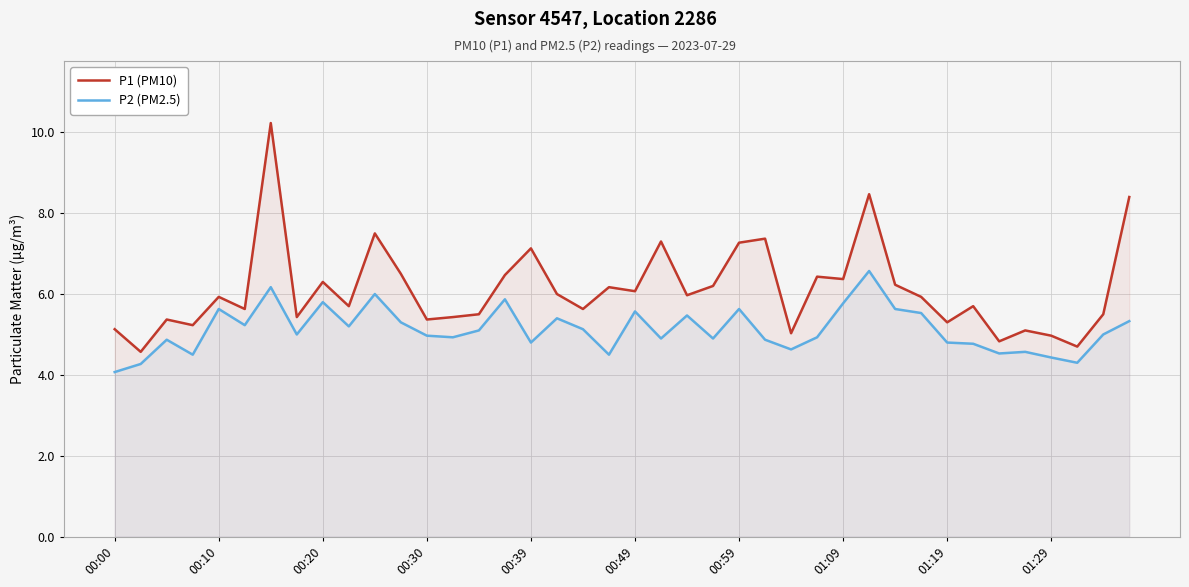

Rank the series by their average value, from lowest to highest.

P2 (PM2.5), P1 (PM10)